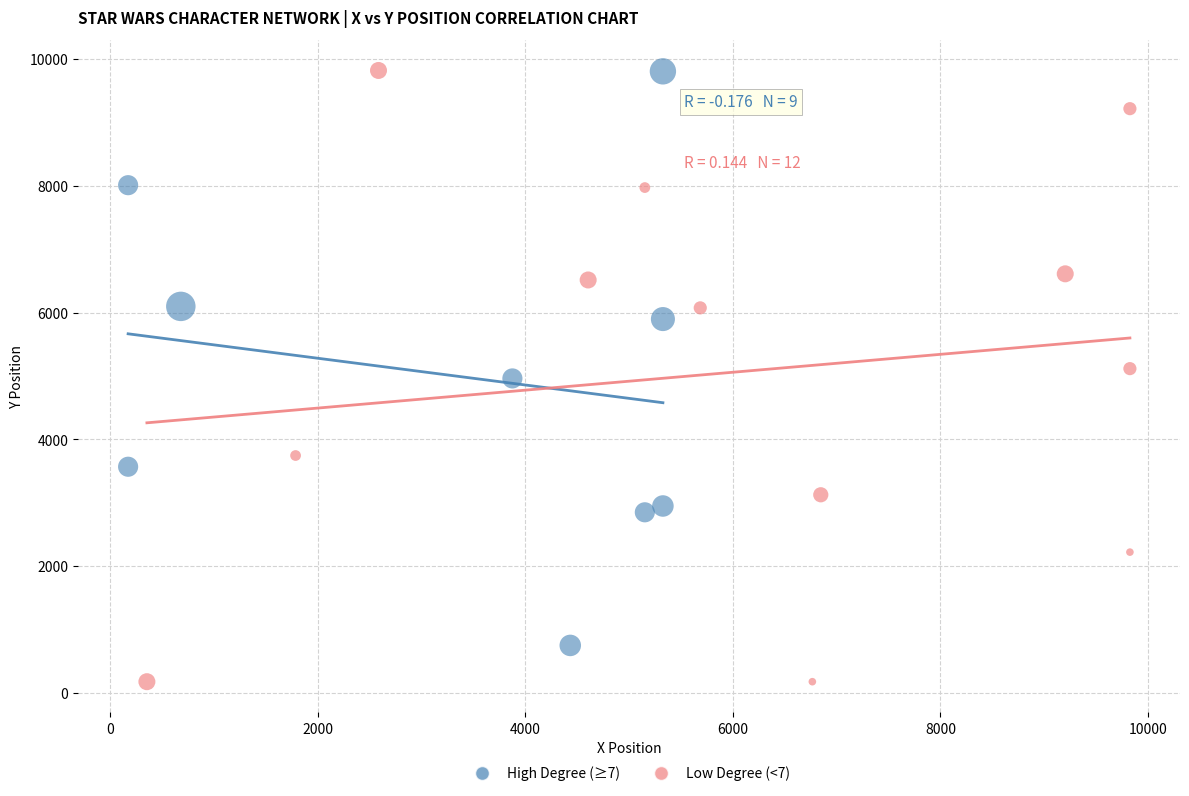

Which series has the widest spread of Y values?

Low Degree (<7)